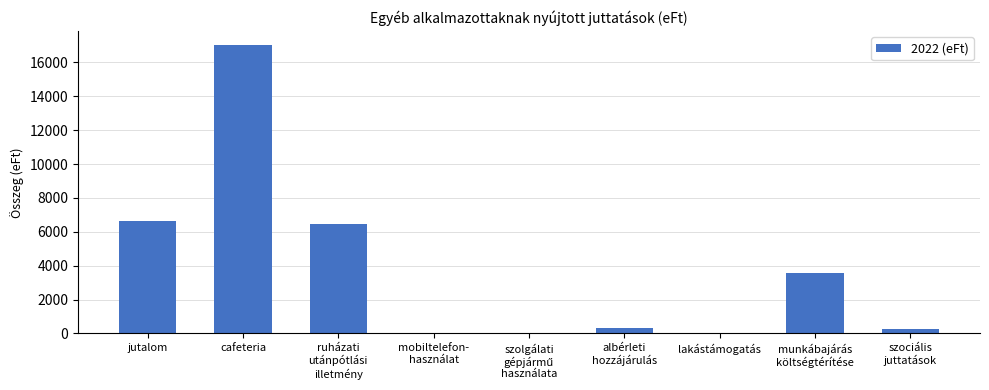

Between jutalom and lakástámogatás, which is larger?

jutalom